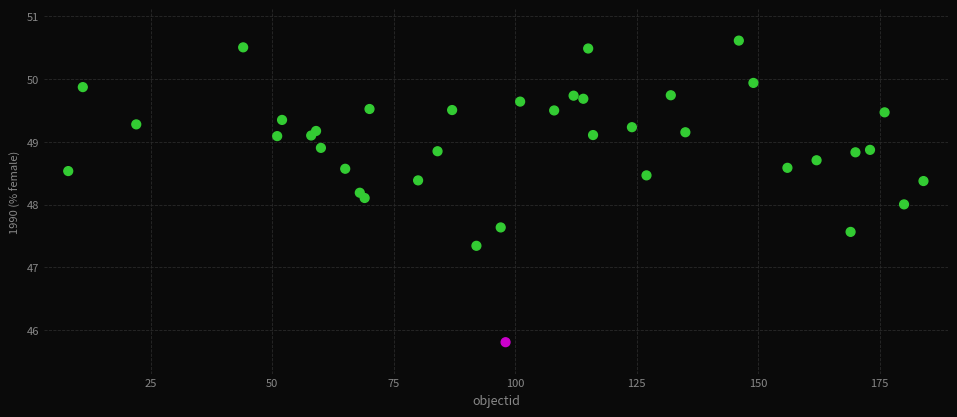

What is the range of X values (max minus min)?

176.0